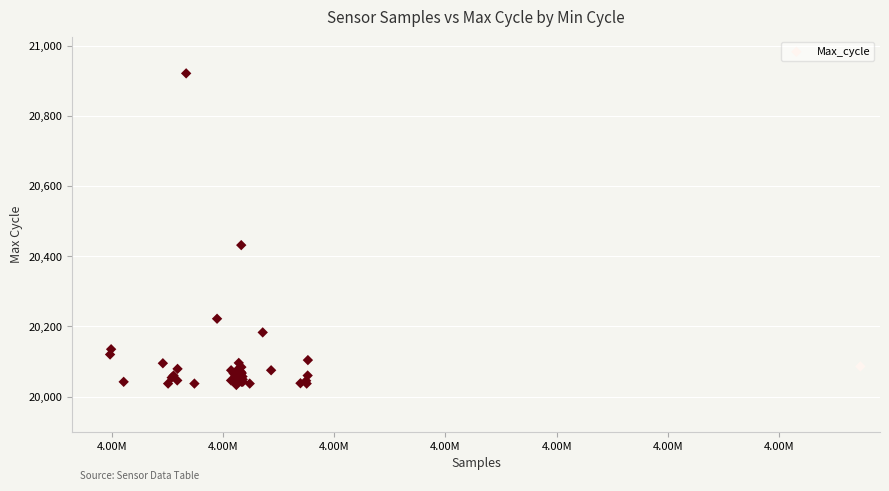

What Y value in the scatter plot is closest to 20477?

20432